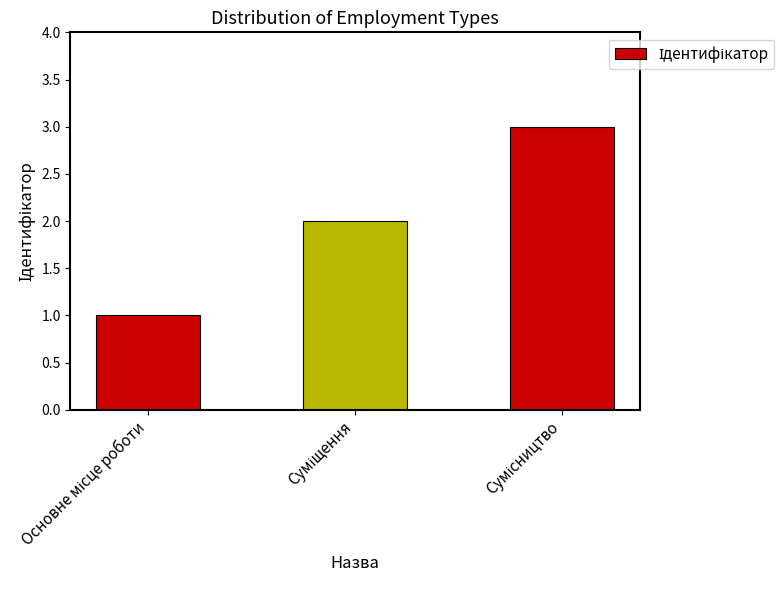

Are the bars grouped side by side (vs. stacked)?

No